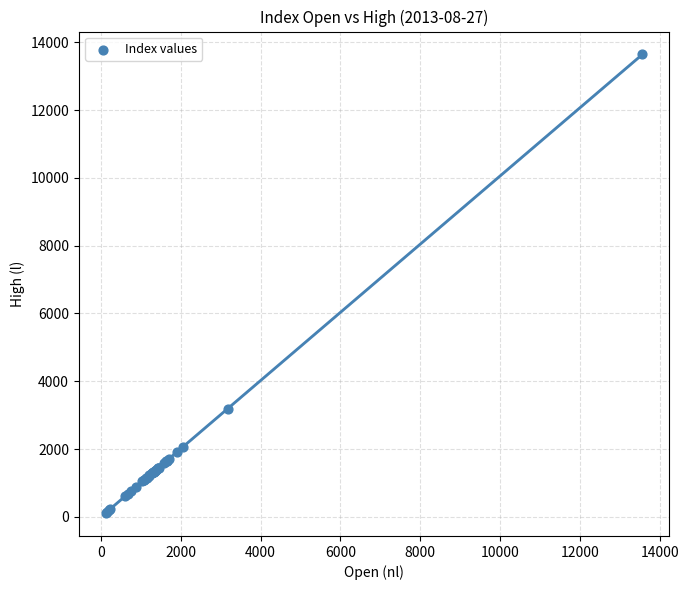

What Y value in the scatter plot is closest to 6879?

3181.7